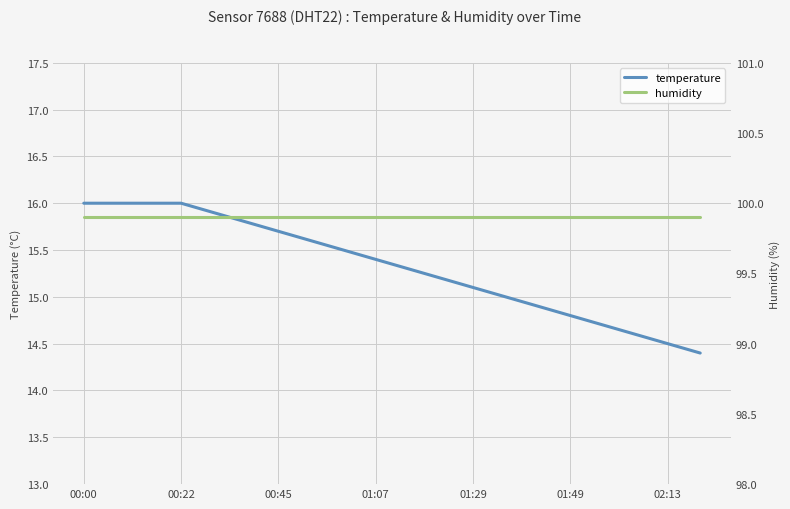

True or false: temperature has a value of 14.5 at 02:13.

True